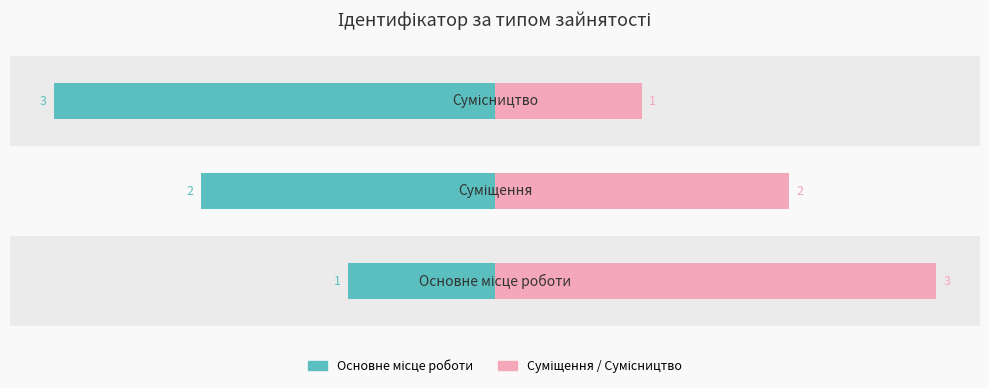

What is the value of the Суміщення / Сумісництво (праворуч) bar at the 3rd from the left?

1